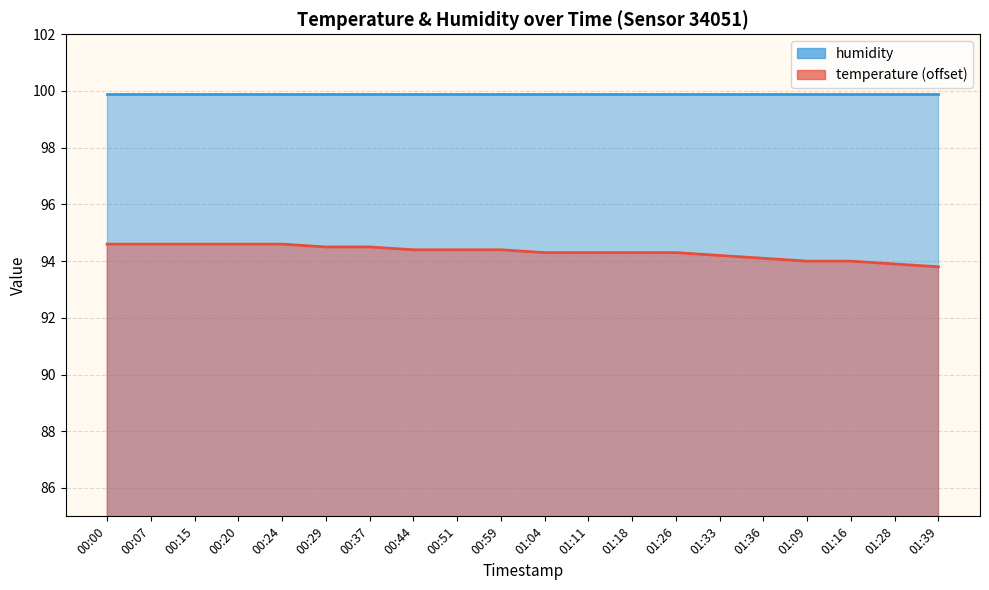

True or false: there are more than 0 points higher than both neighbors.

False